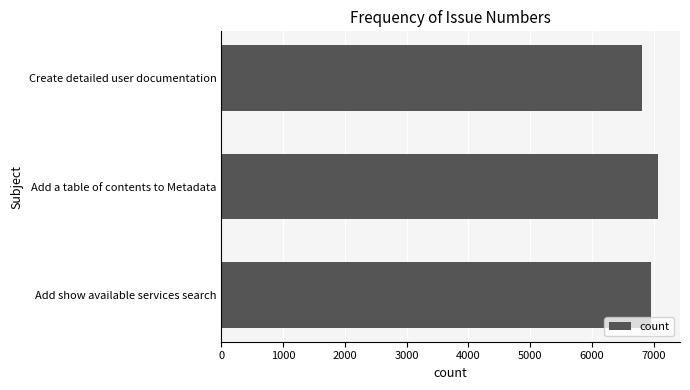

What is the ratio of the value at Create detailed user documentation to the value at Add show available services search?

1.0